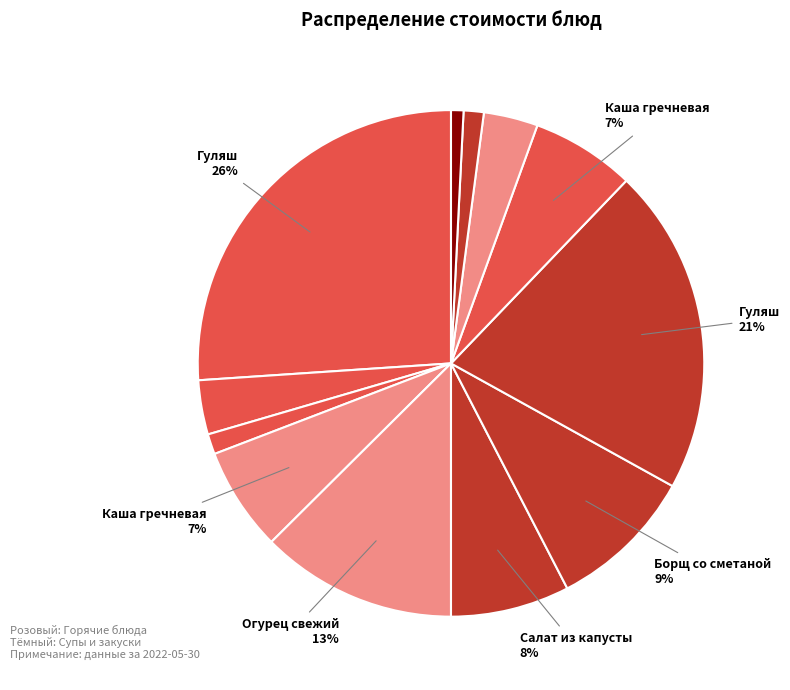

Count the number of slices in the pie.

12